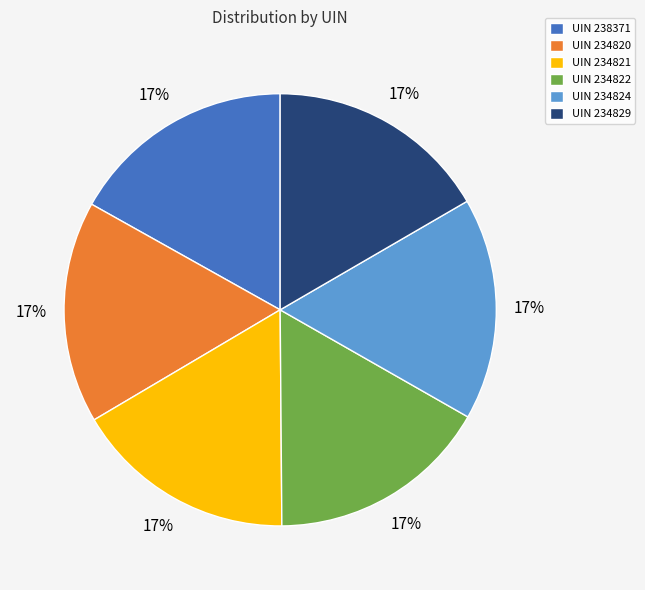

Is the sum of UIN 238371 and UIN 234824 greater than half?

No